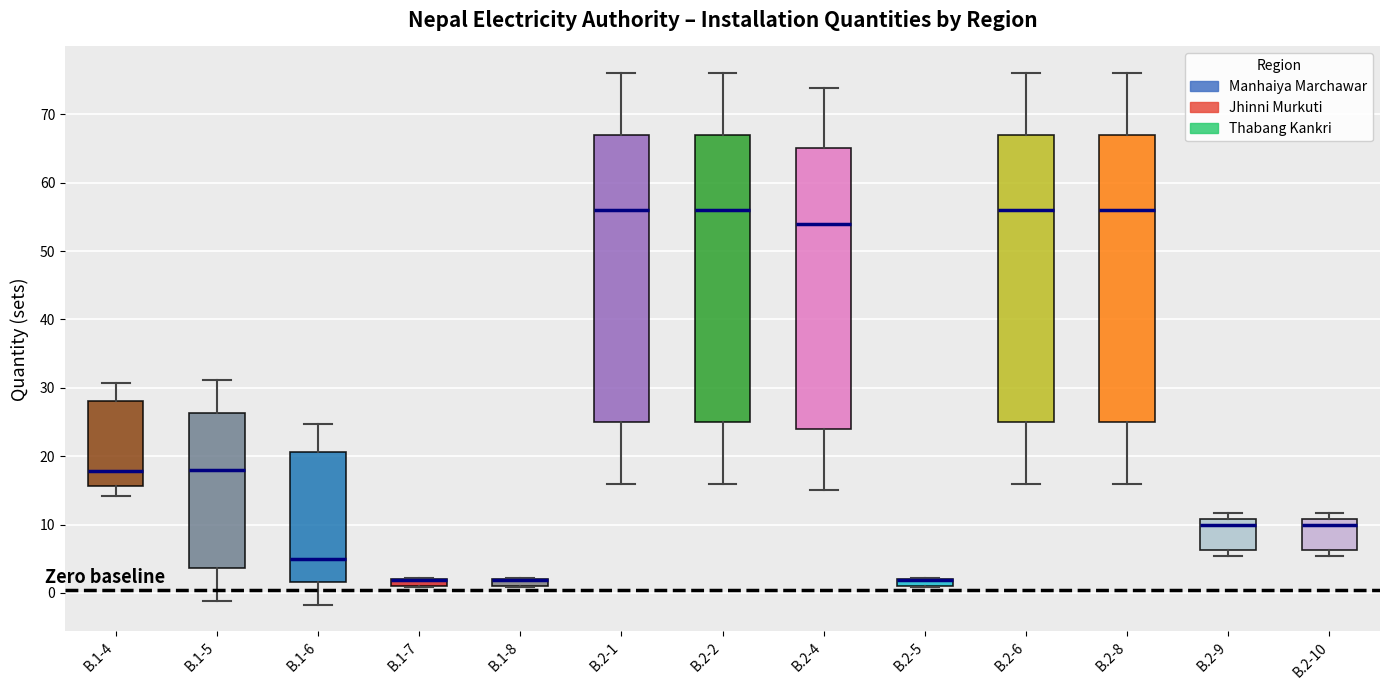

Where is the lower edge of the box for B.2-9 on the y-axis? The values are not printed on the chart, so give them approximately, as read against the axis.

6